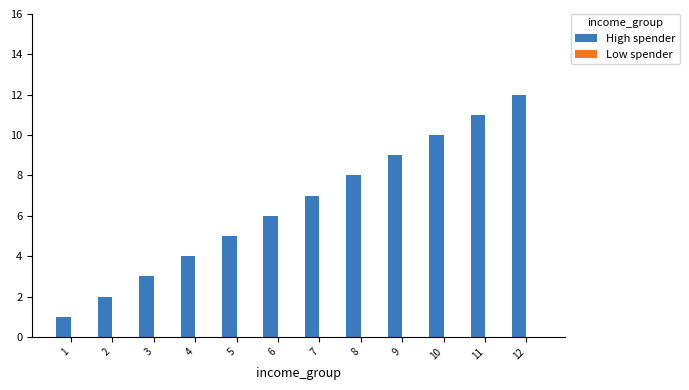

How many categories are shown in the chart?

12